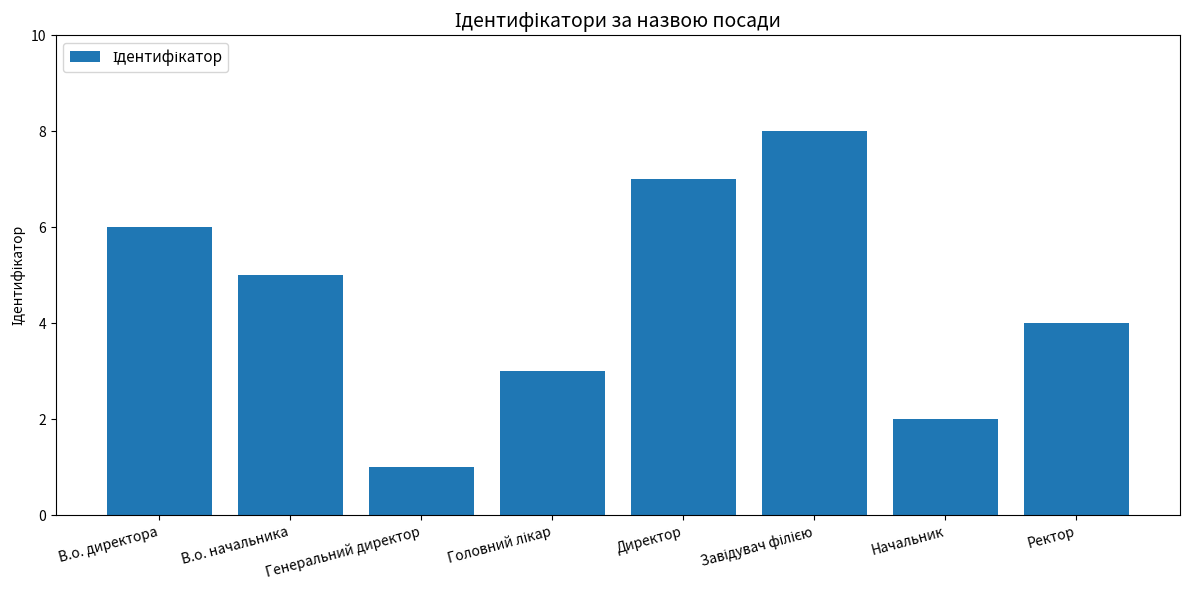

Between В.о. начальника and Генеральний директор, which is larger?

В.о. начальника